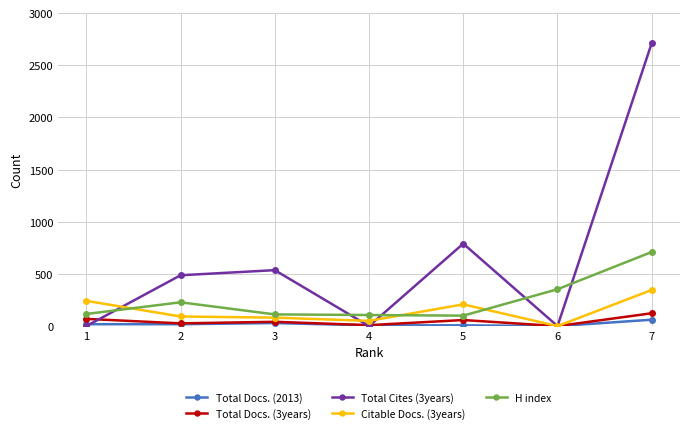

At which category does H index reach its first local peak?

2